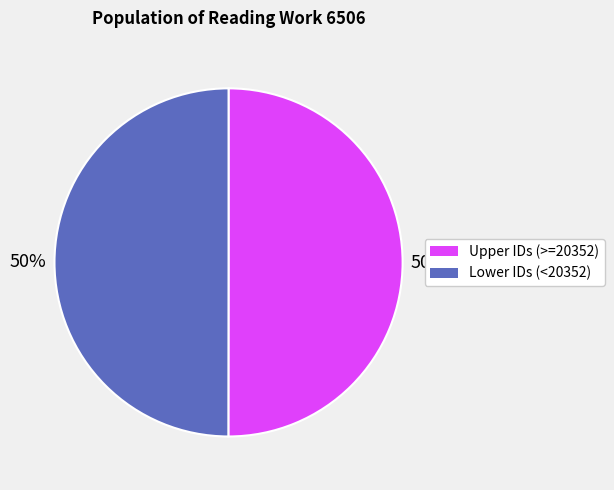

To the nearest percent, what is the average slice percentage?

50%